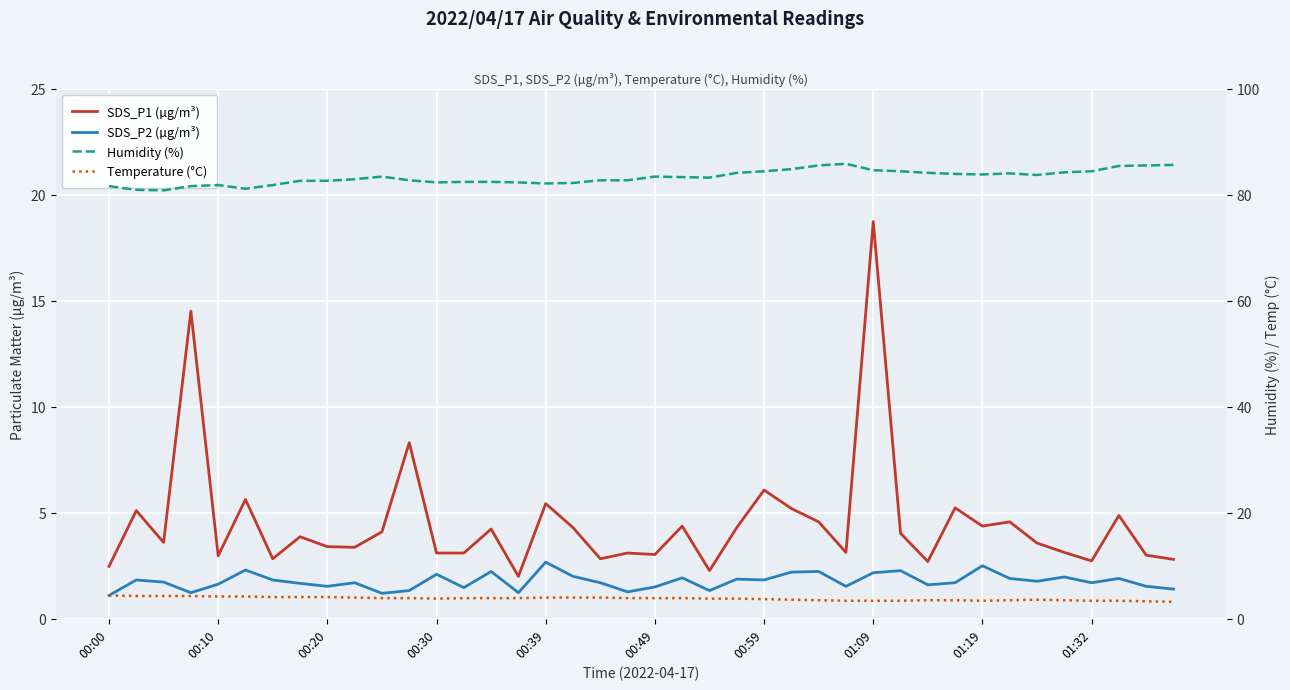

Rank the series by their maximum value, from lowest to highest.

SDS_P2 (µg/m³), Temperature (°C), SDS_P1 (µg/m³), Humidity (%)